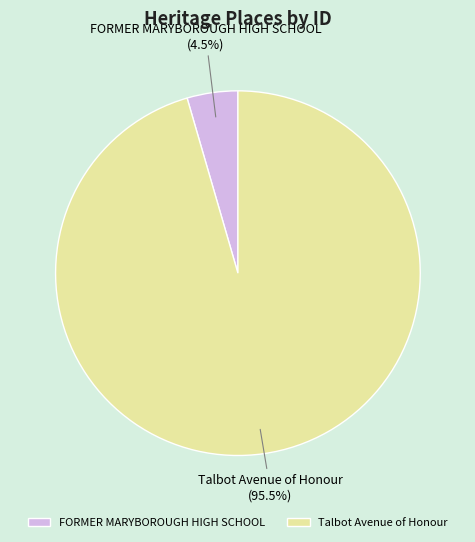

How many slices are in this pie chart?

2